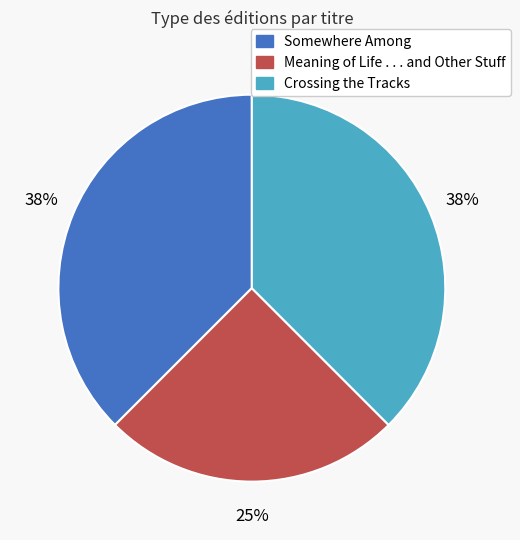

What is the ratio of the value at Meaning of Life . . . and Other Stuff to the value at Crossing the Tracks?

0.7